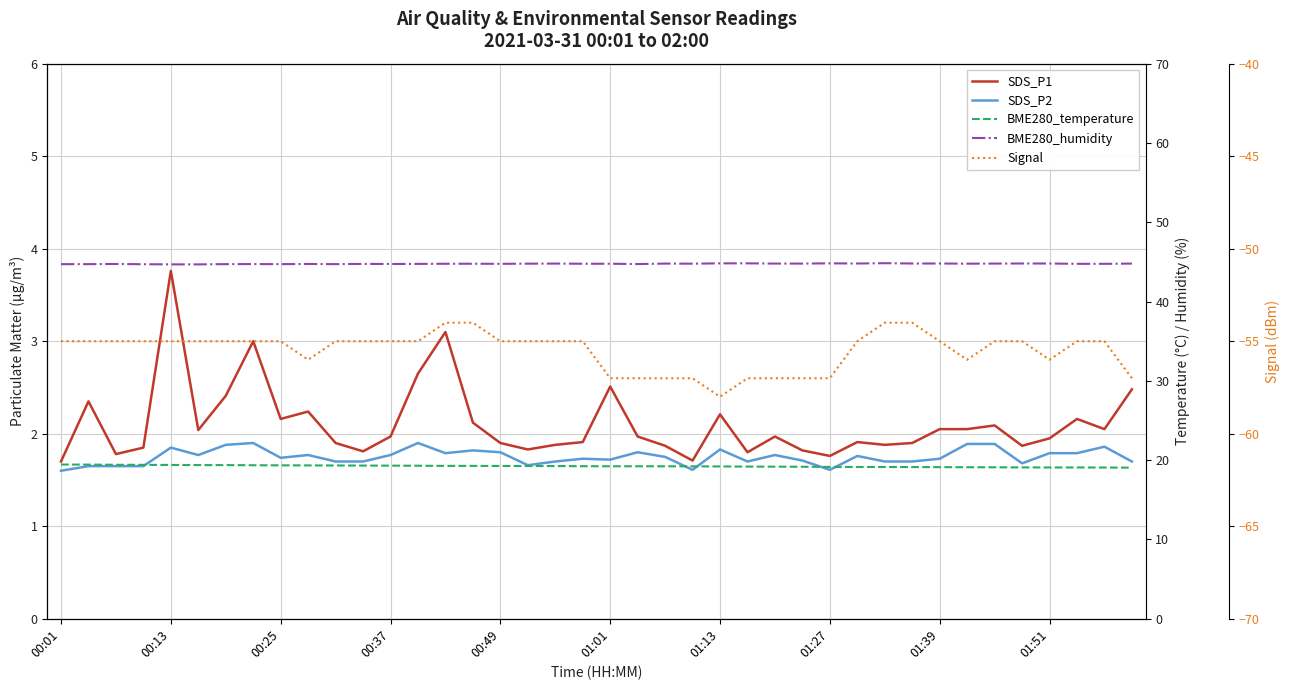

What is the difference between the SDS_P2 values at 38 and 10?

0.2